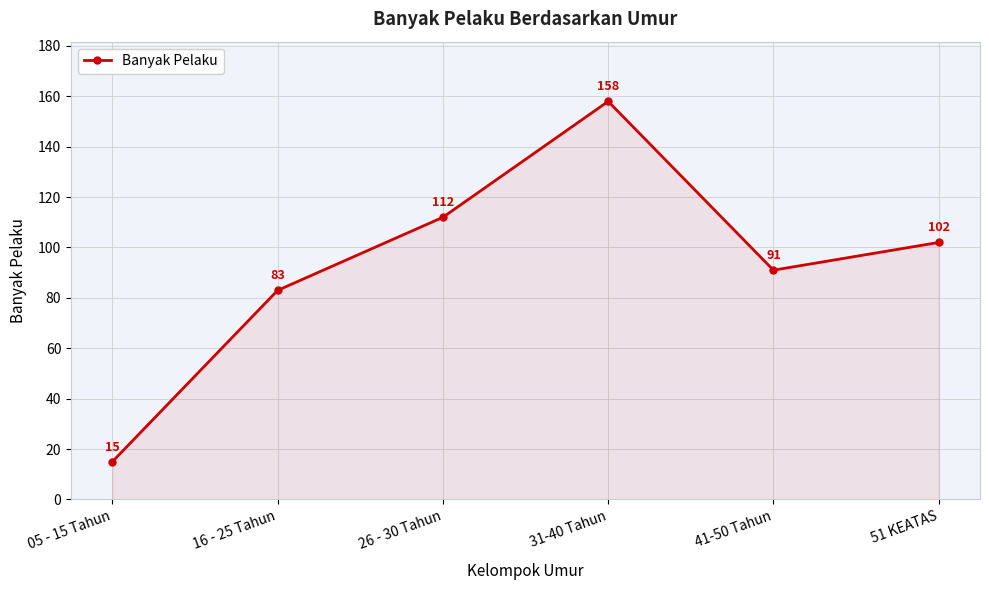

Reading left to right, transcribe all the data shown in this chart.

05 - 15 Tahun=15	16 - 25 Tahun=83	26 - 30 Tahun=112	31-40 Tahun=158	41-50 Tahun=91	51 KEATAS=102